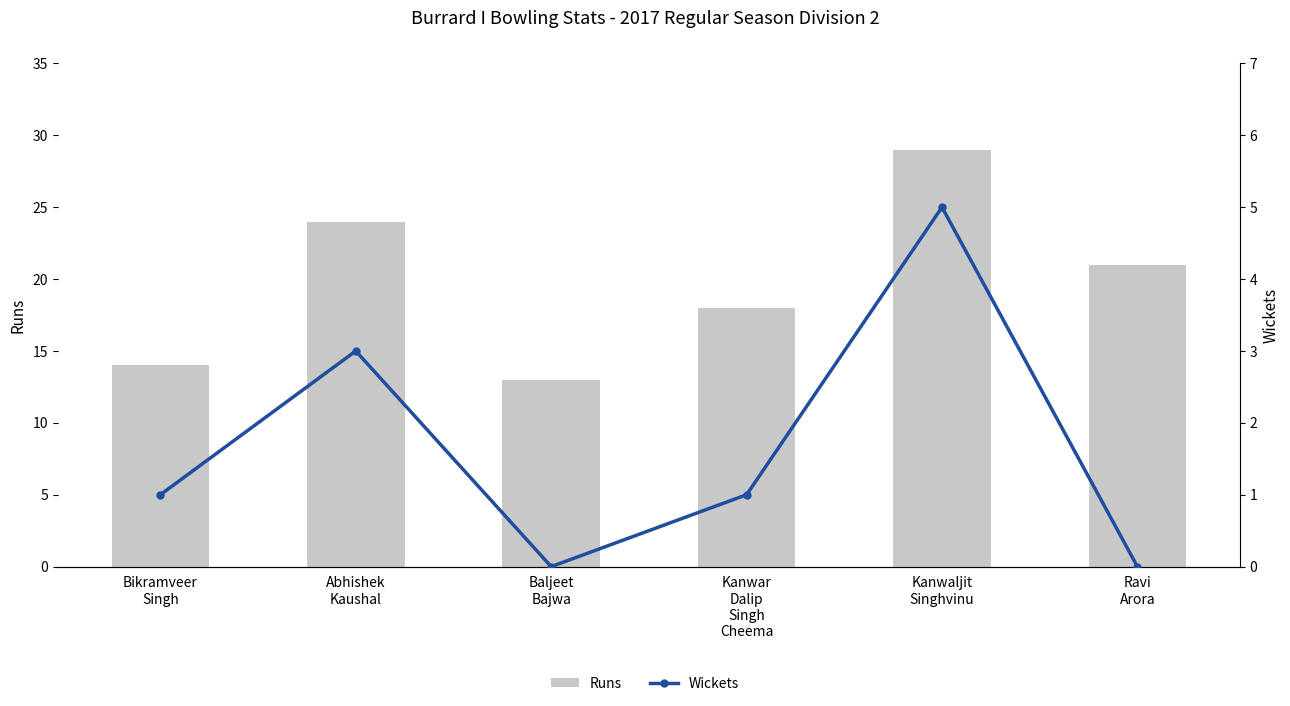

Count the number of categories in the chart.

6